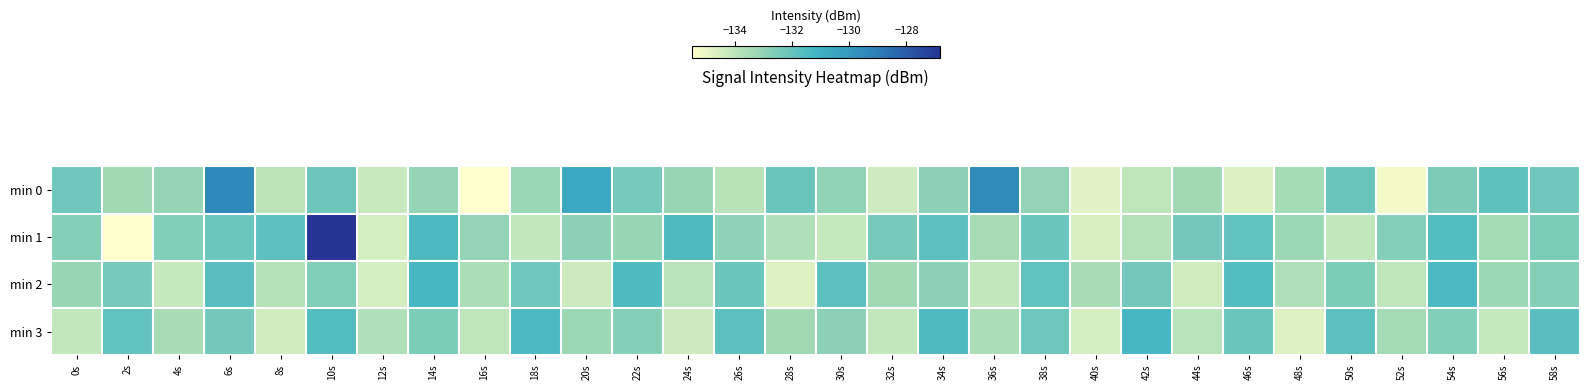

Rank the series by their maximum value, from highest to lowest.

min 1, min 0, min 2, min 3